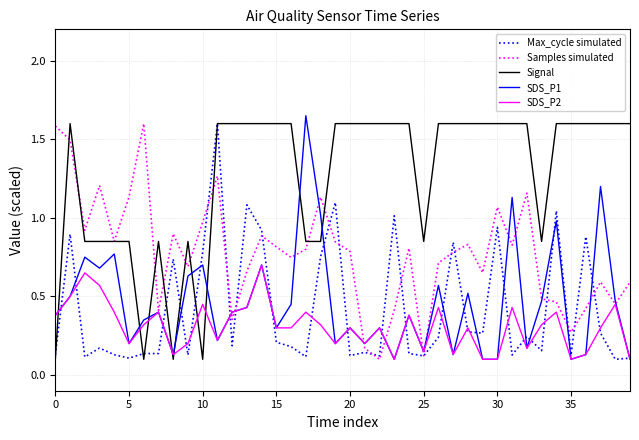

Which series has the largest total across all categories?

Signal